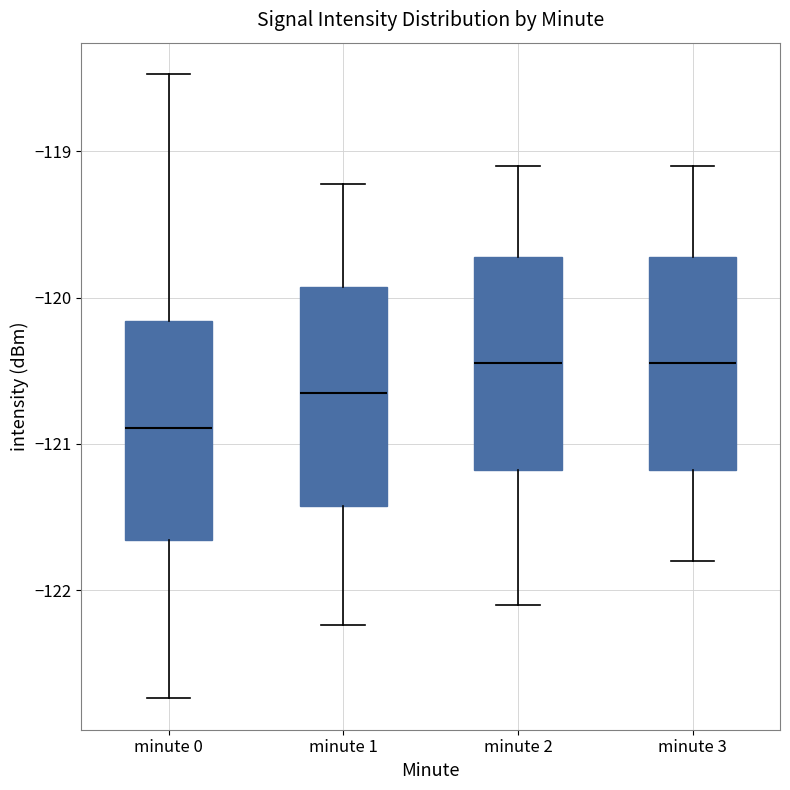

Where does the lower whisker of the box for minute 1 end on the y-axis? The values are not printed on the chart, so give them approximately, as read against the axis.

-122.2